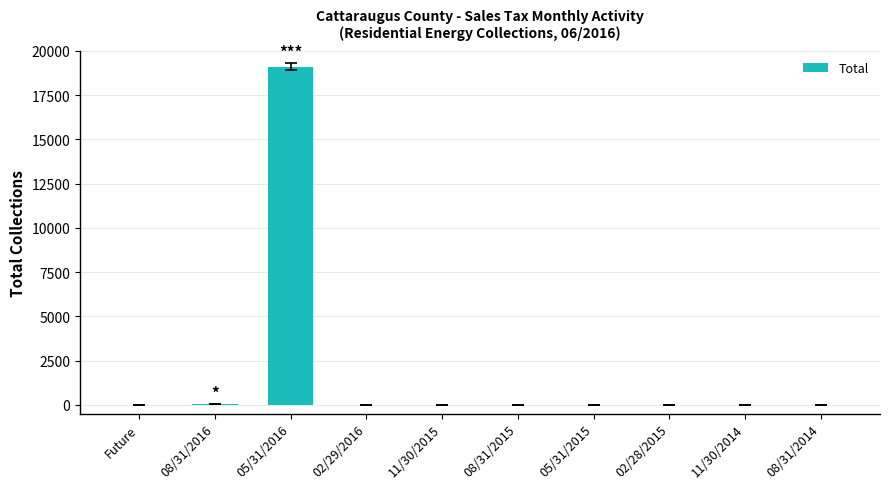

Count the number of data series in this chart.

1